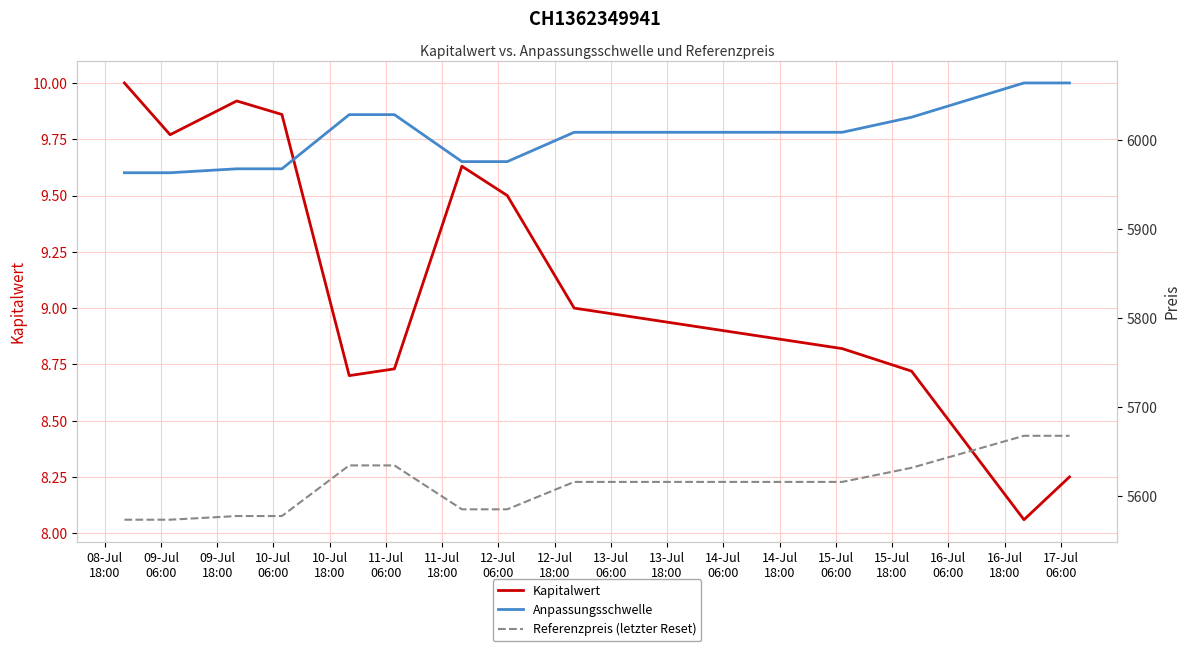

What is the highest value of the Kapitalwert series?

10.0